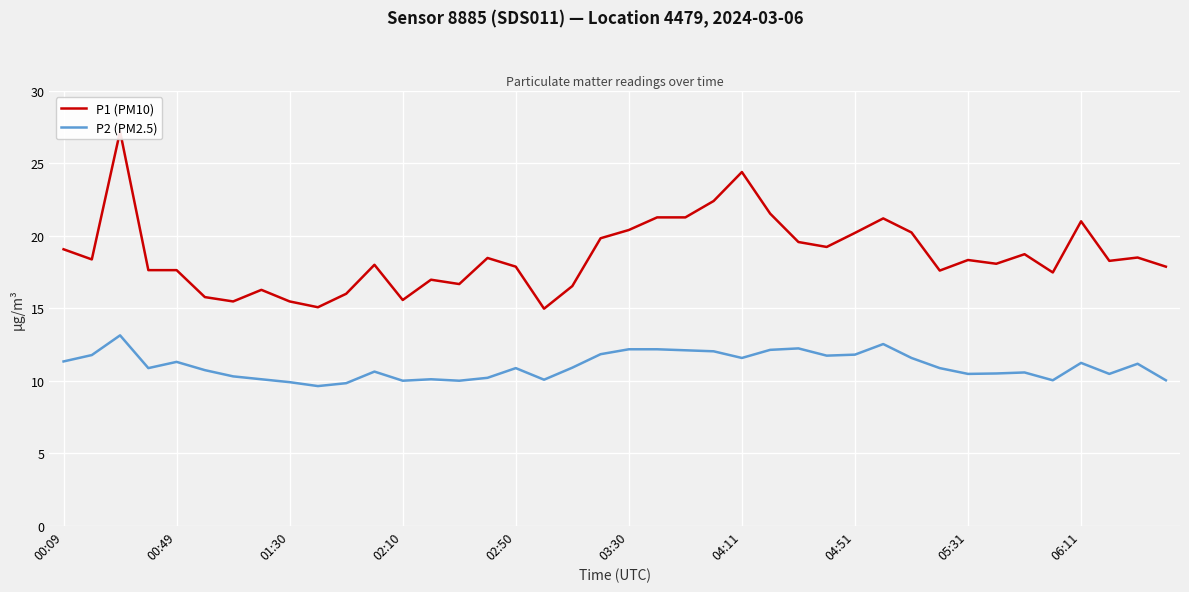

What is the minimum value for P2 (PM2.5)?

9.6